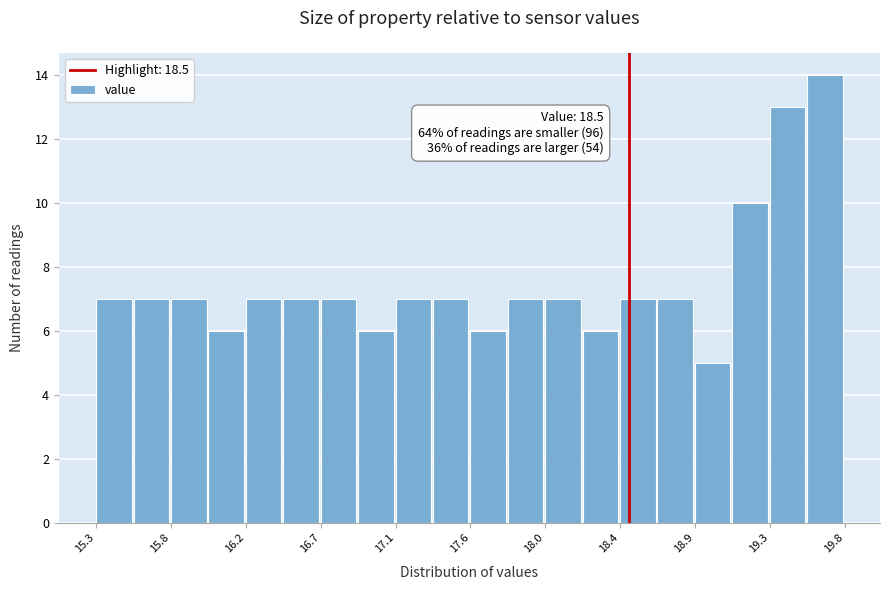

Which range on the x-axis has the tallest bar?

19.55 to 19.80